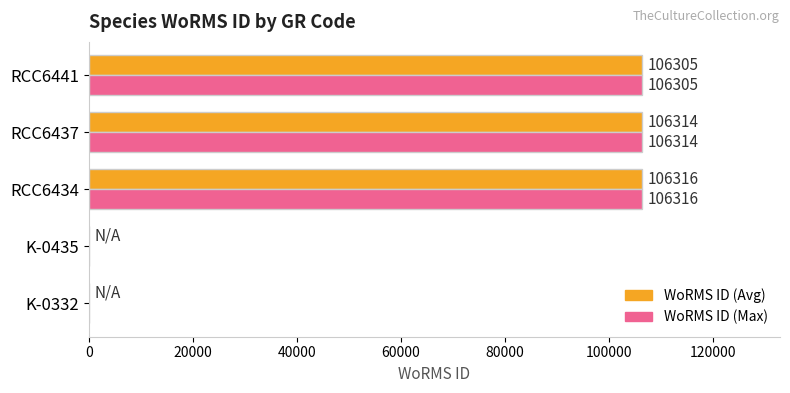

At which category is the sum across all series the highest?

RCC6434